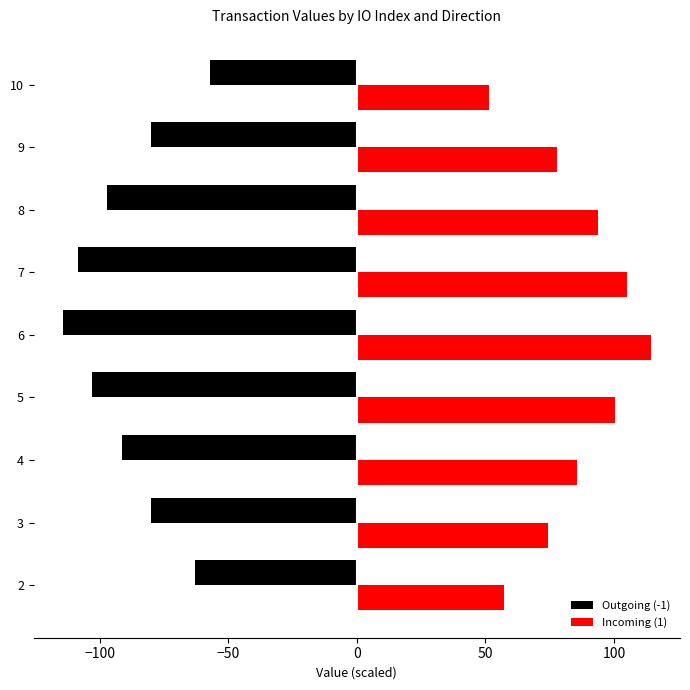

What is the difference between the Outgoing (-1) values at 10 and 8?

40.0